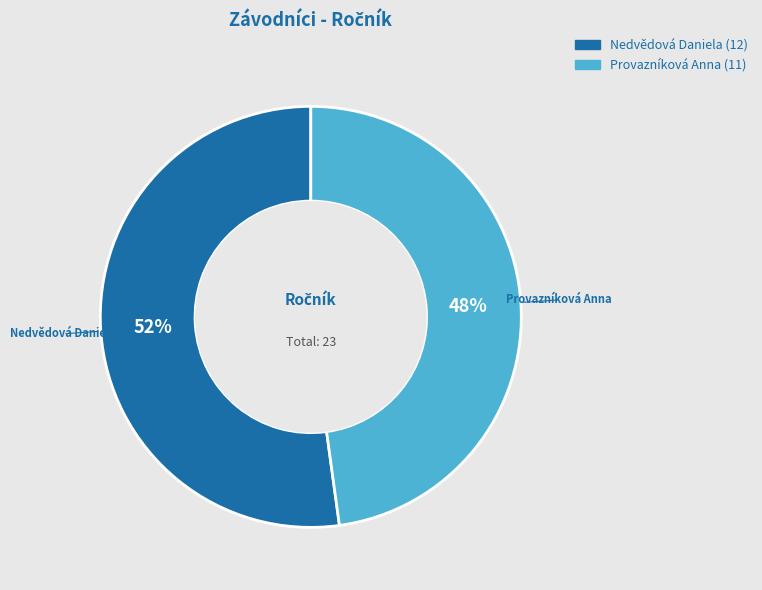

What percentage is the Nedvědová Daniela slice, to the nearest percent?

52%